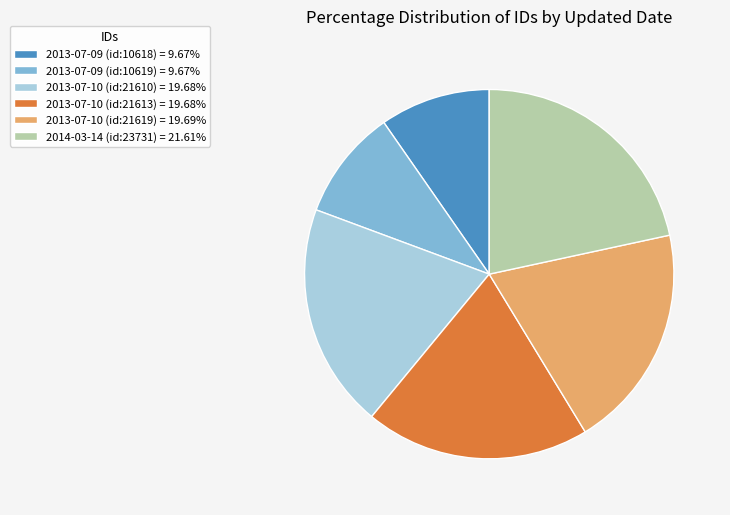

Approximately how many times larger is the value at 2013-07-10 (id:21619) = 19.69% compared to 2013-07-09 (id:10619) = 9.67%?

2.0